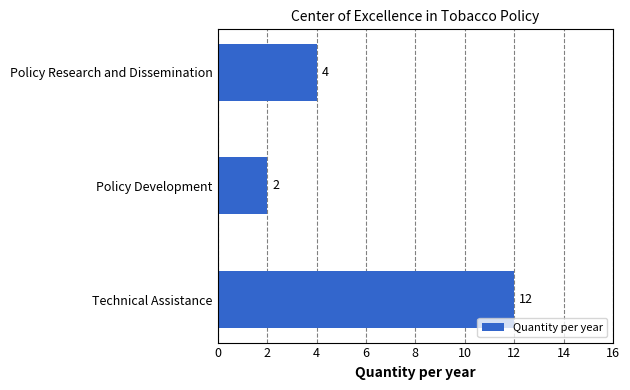

True or false: the data shows 12 at Technical Assistance.

True